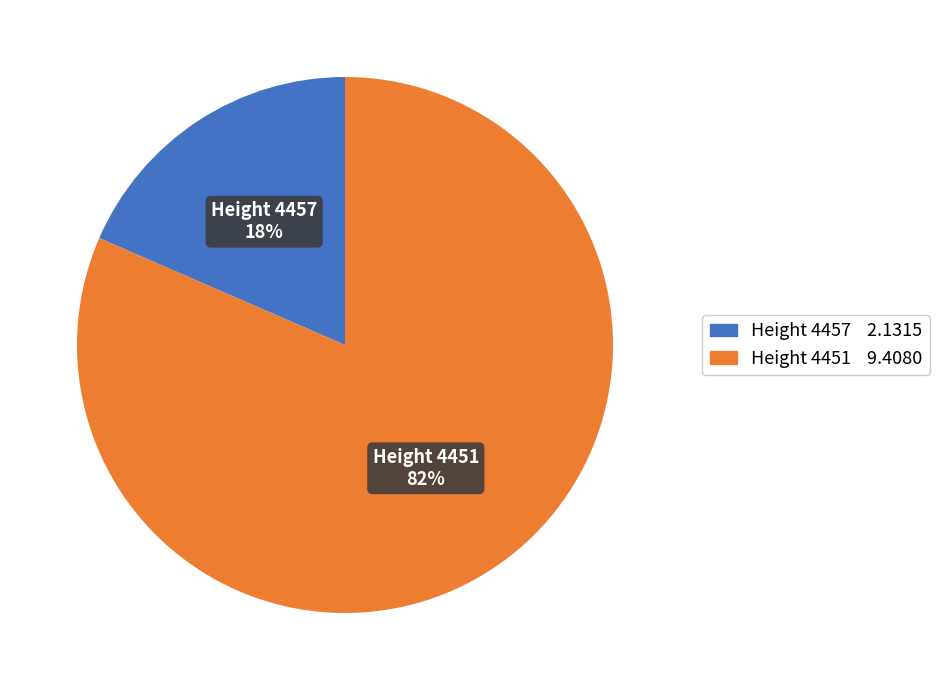

Is there any slice that represents more than half of the pie?

Yes